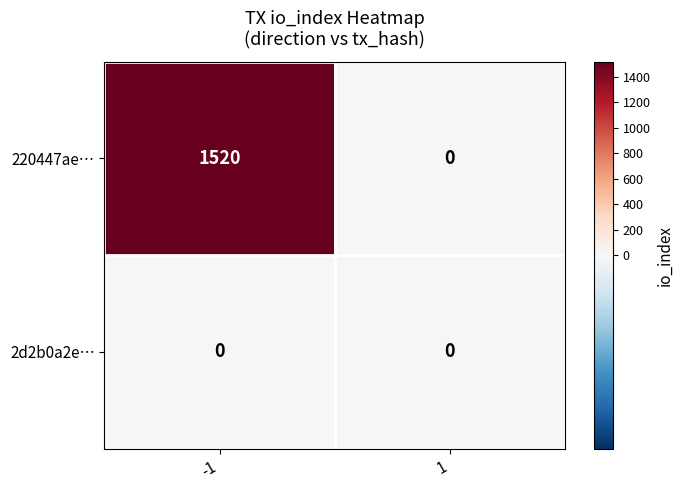

Reading left to right, extract all data points from this chart.

220447ae…: 1520	0
2d2b0a2e…: 0	0